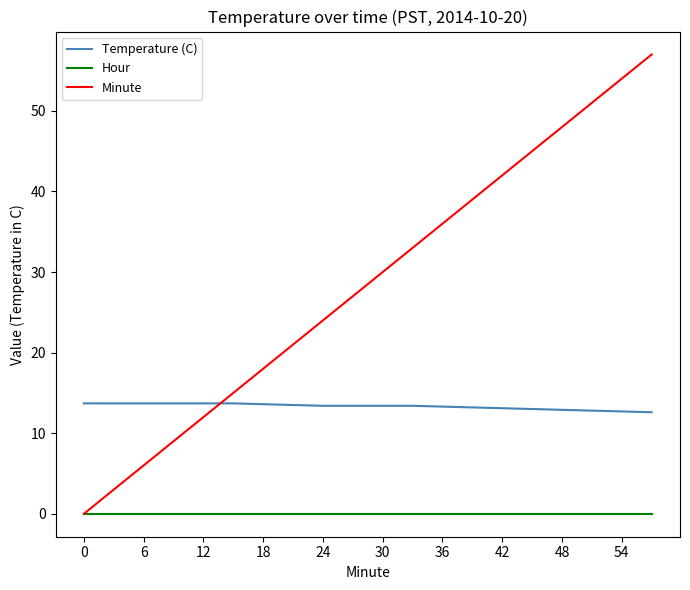

Which series has the widest spread of values?

Minute